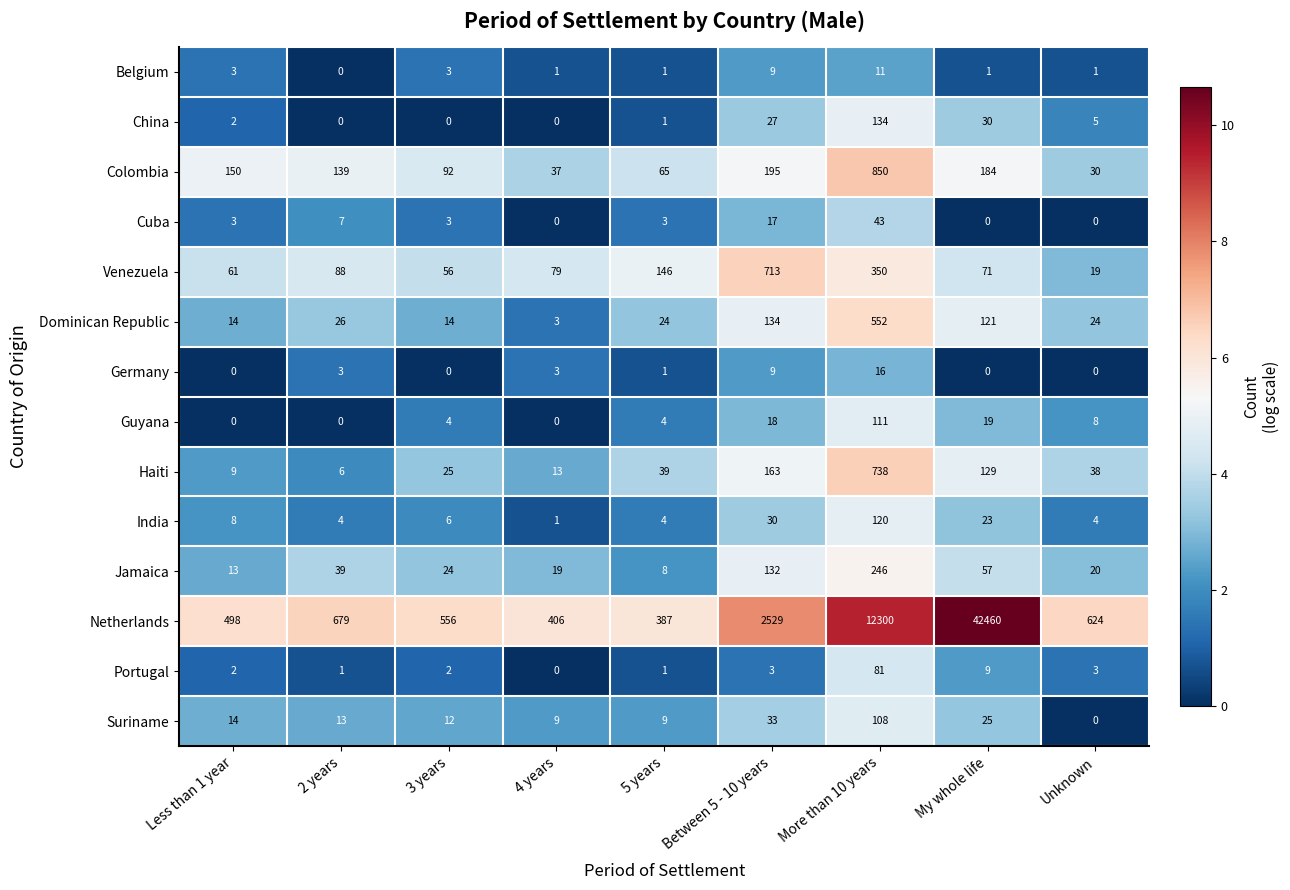

At which category is the sum across all series the highest?

My whole life